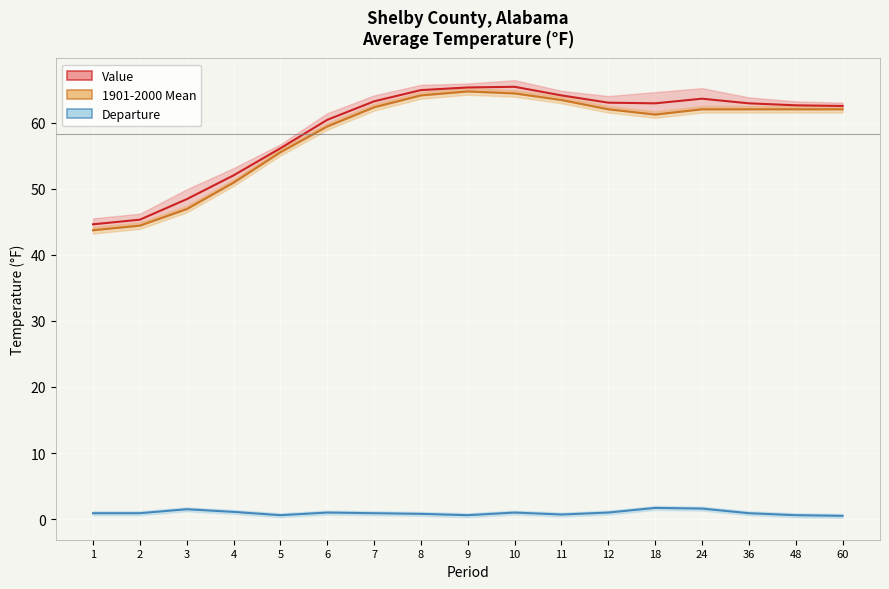

True or false: Departure and 1901-2000 Mean intersect in this chart.

False